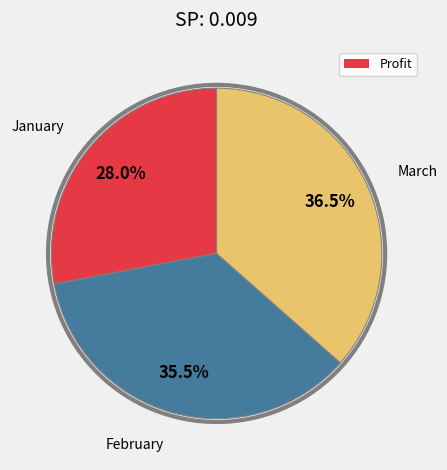

Is there any slice that represents more than half of the pie?

No